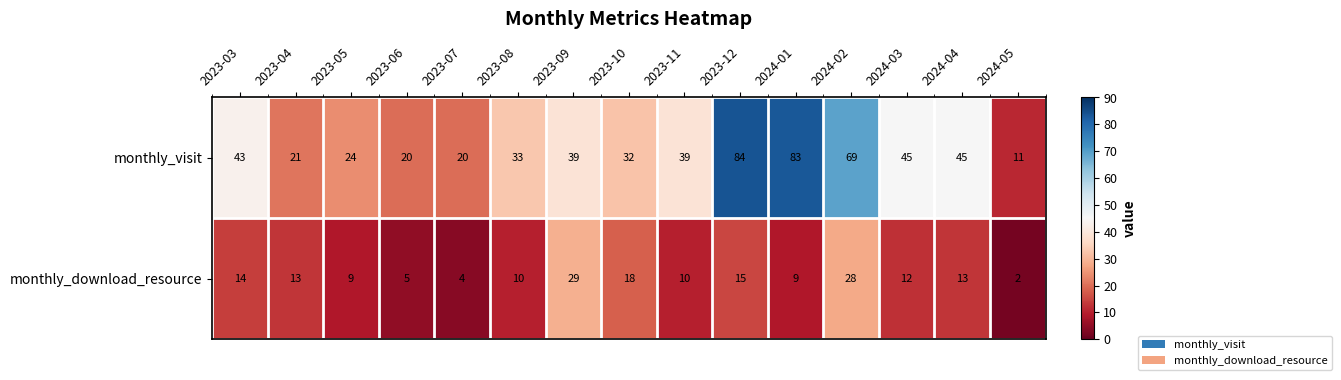

What is the spread (max minus min) of values at 2024-03?

33